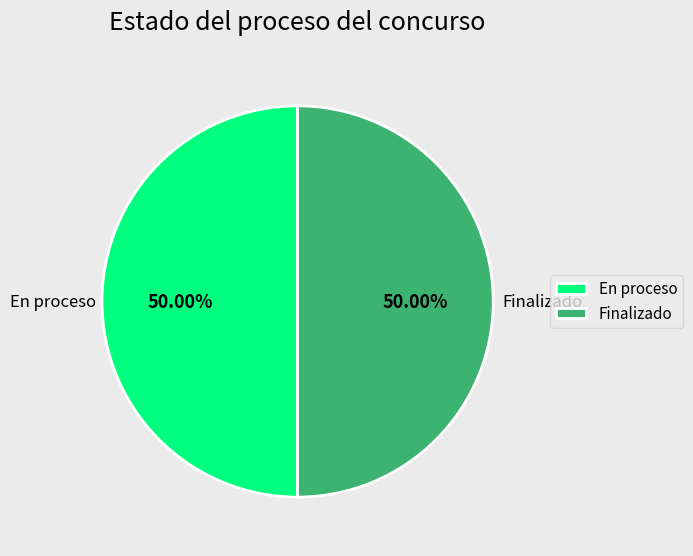

Approximately how many times larger is the value at Finalizado compared to En proceso?

1.0